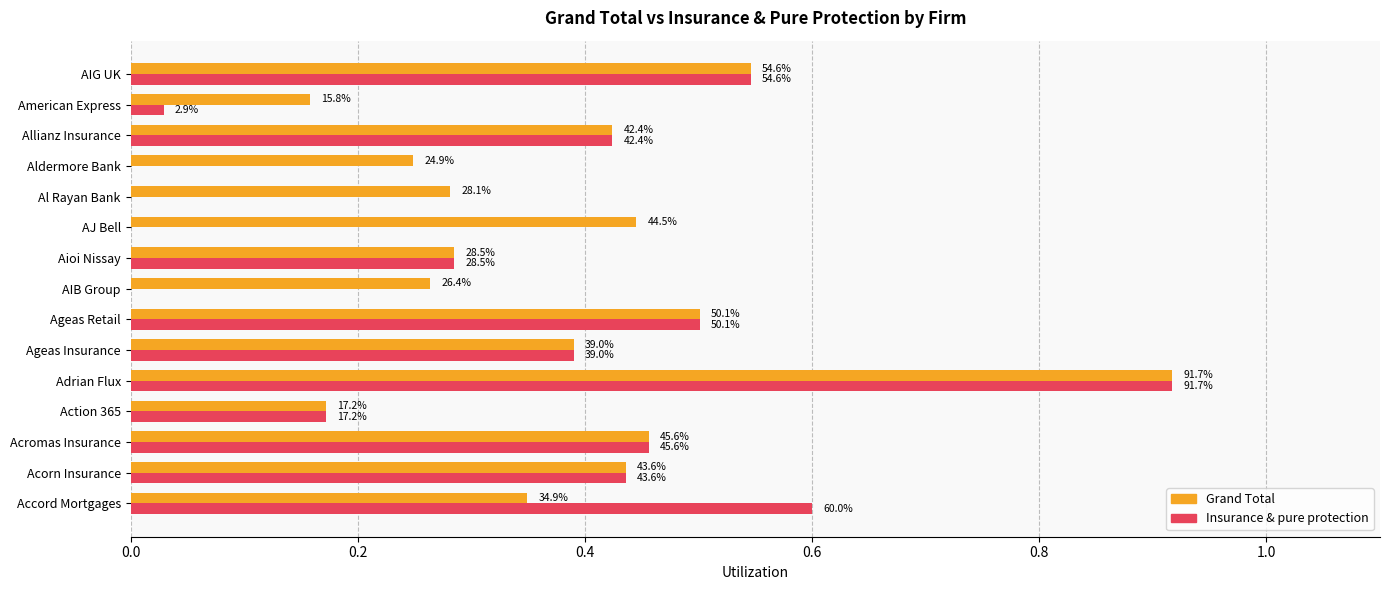

What is the highest value of the Grand Total series?

0.9